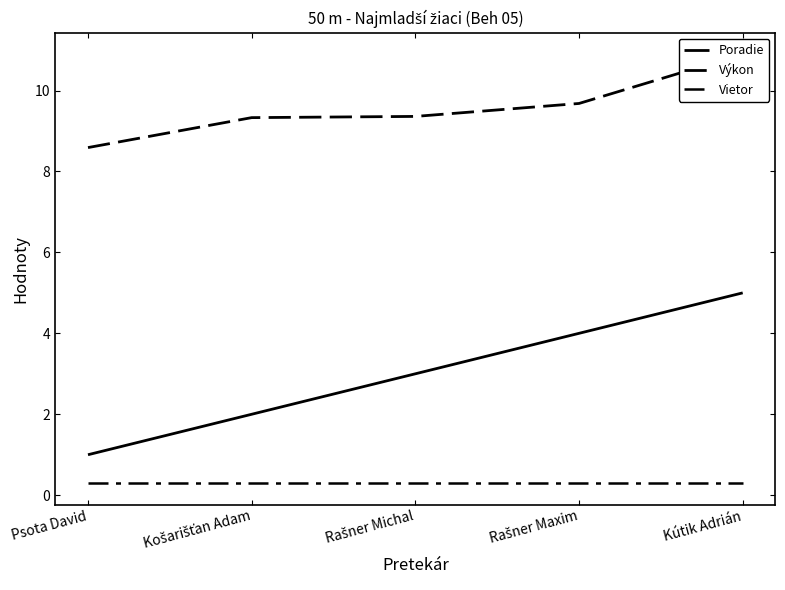

At which label is Výkon closest to 9?

Košarišťan Adam